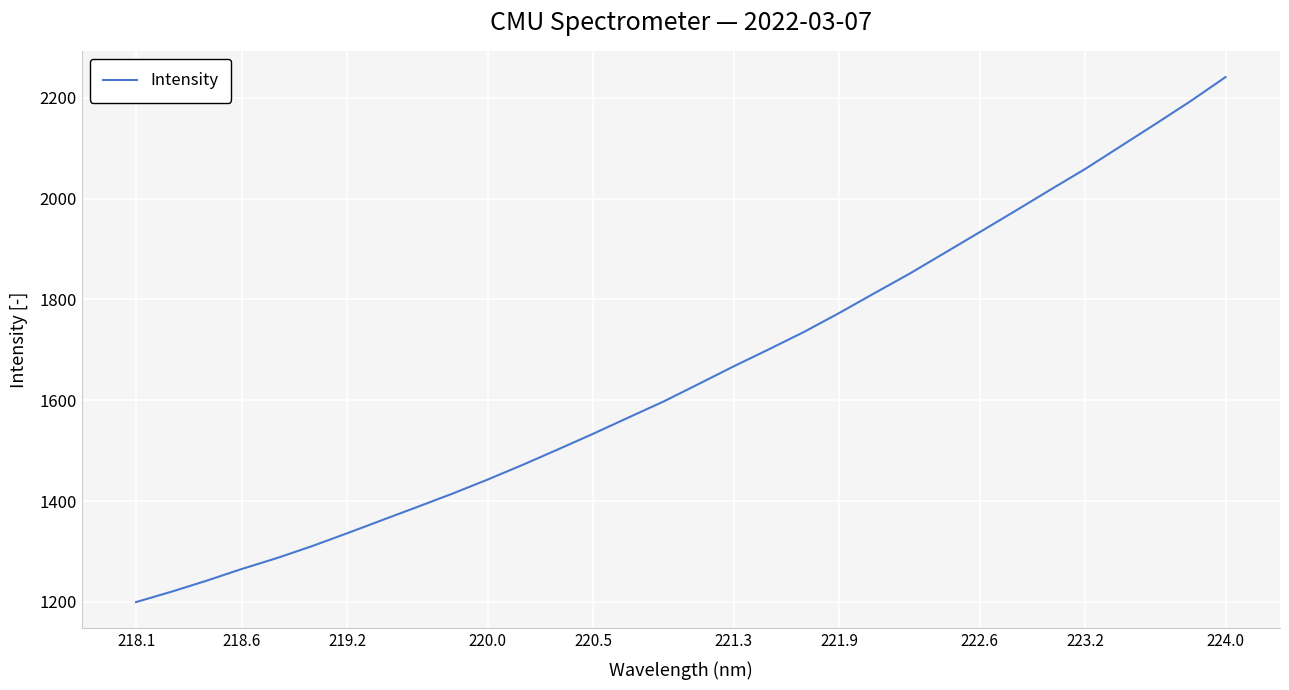

What is the difference between the maximum and minimum values?

1041.6